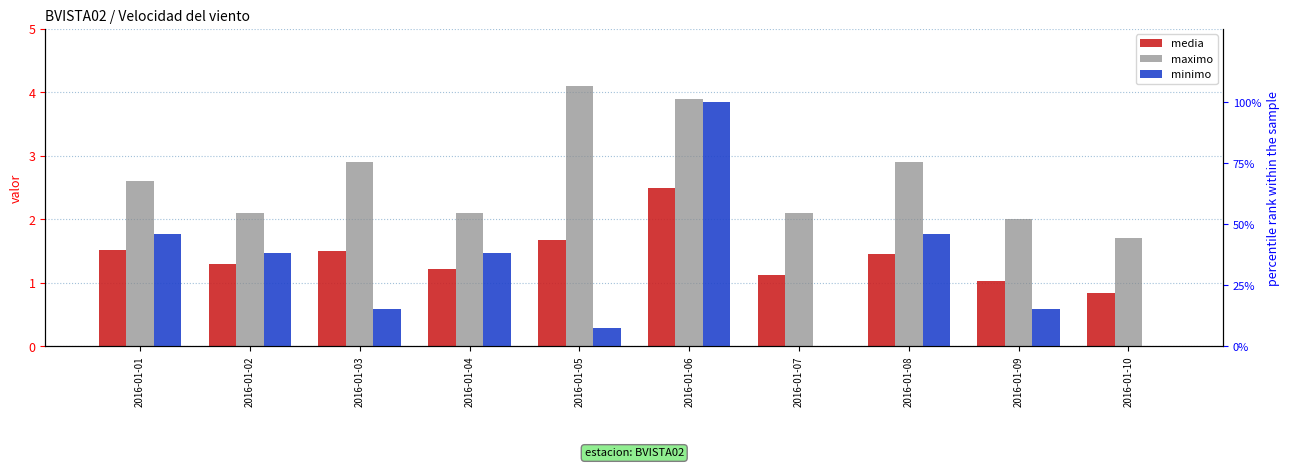

Which has a higher value, 2016-01-02 or 2016-01-08?

2016-01-08